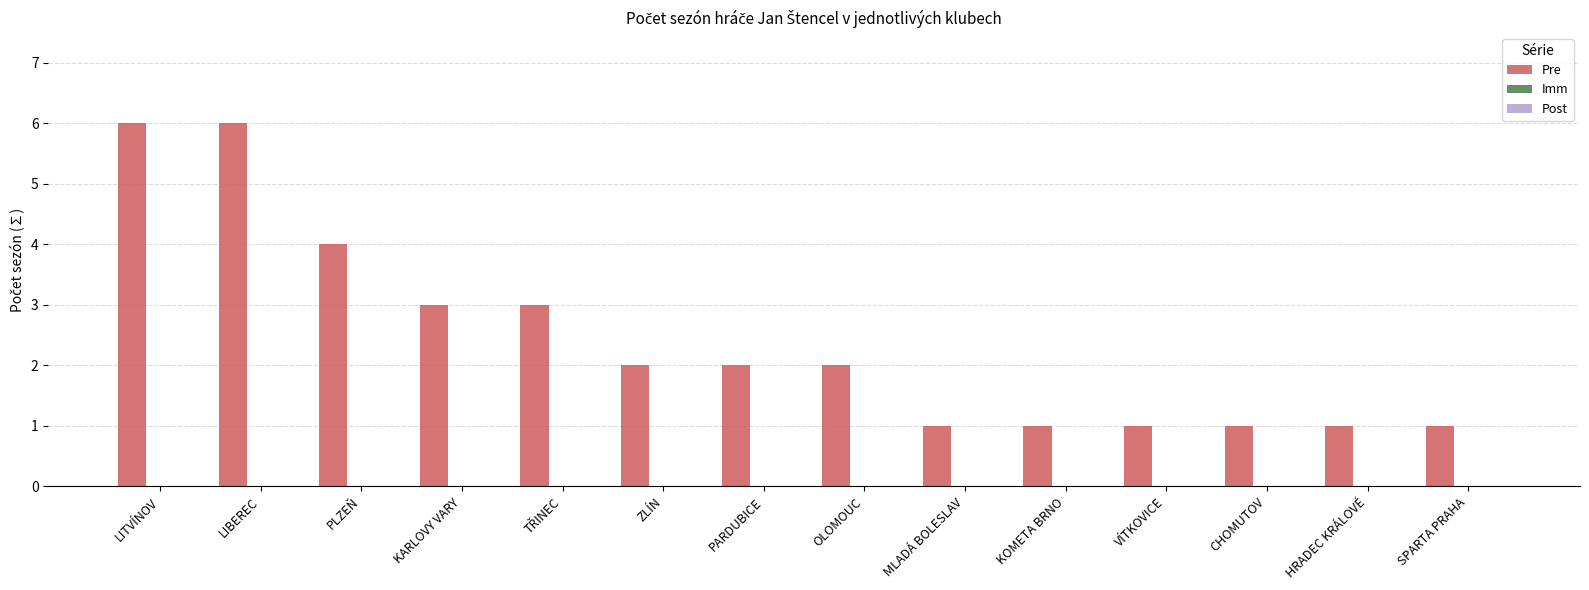

What is the value of the 13th bar from the left?

1